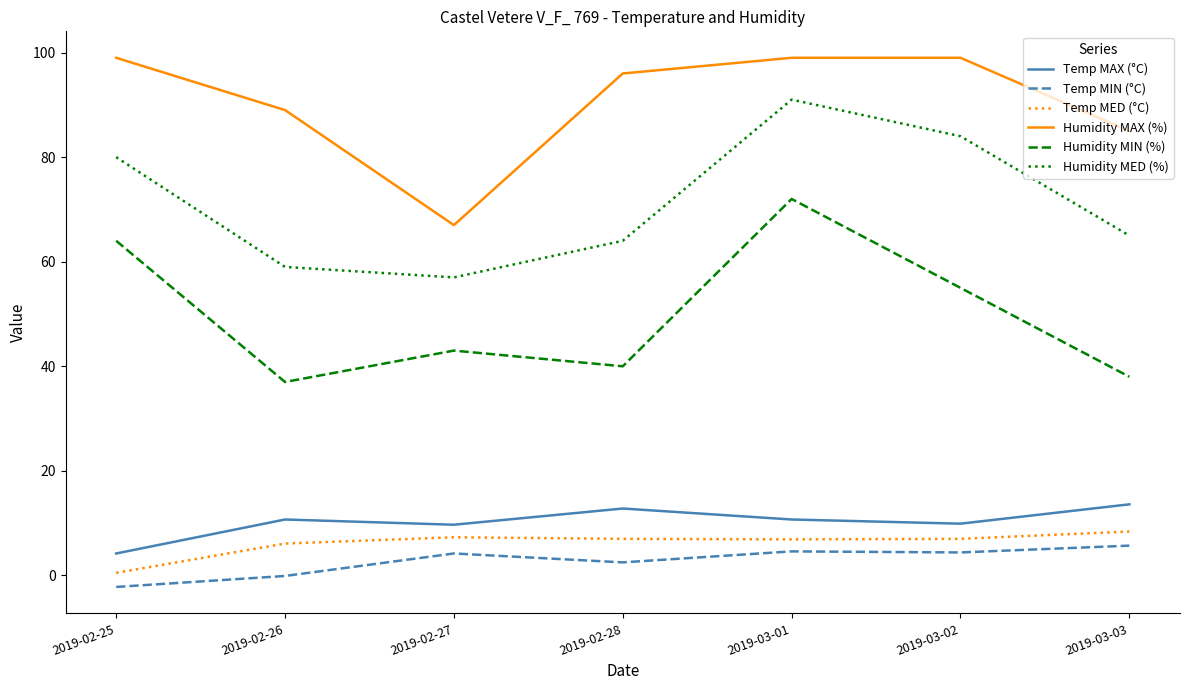

Between 2019-02-25 and 2019-03-01, which series saw the biggest shift?

Humidity MED (%)